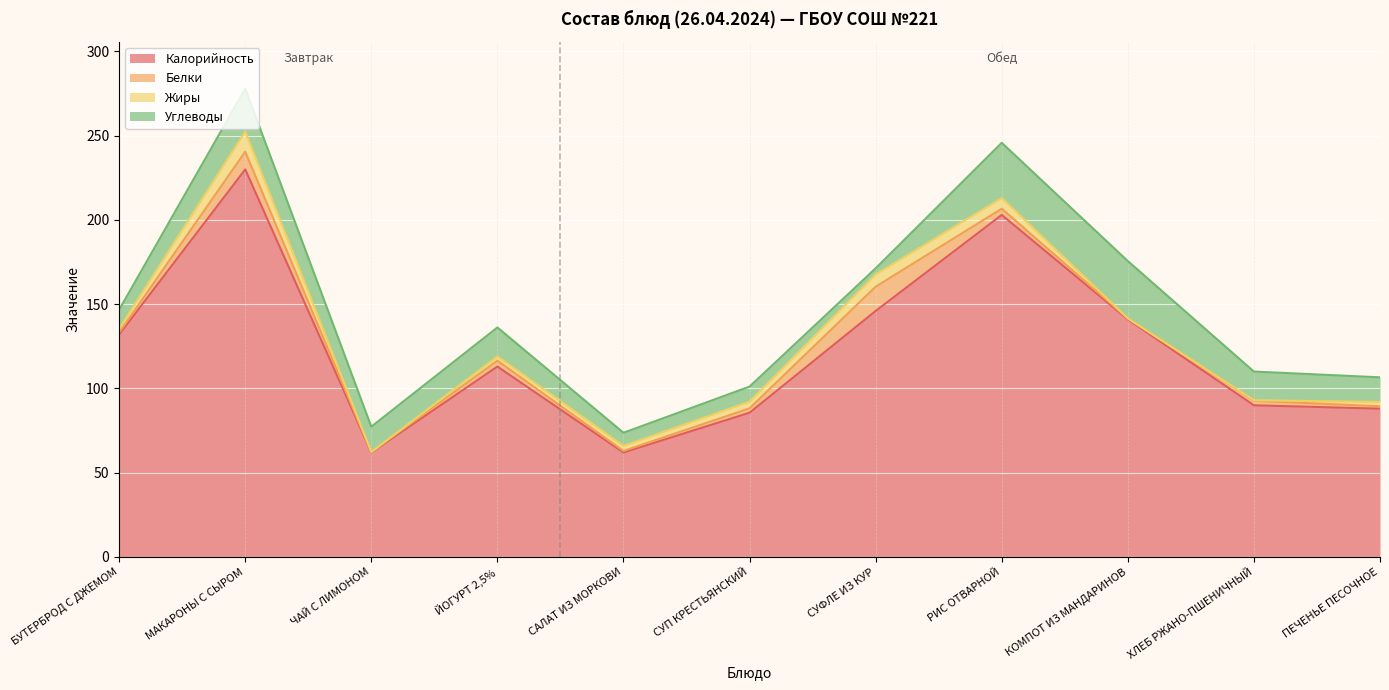

In Жиры, how many points are higher than both neighbors (excluding endpoints)?

2